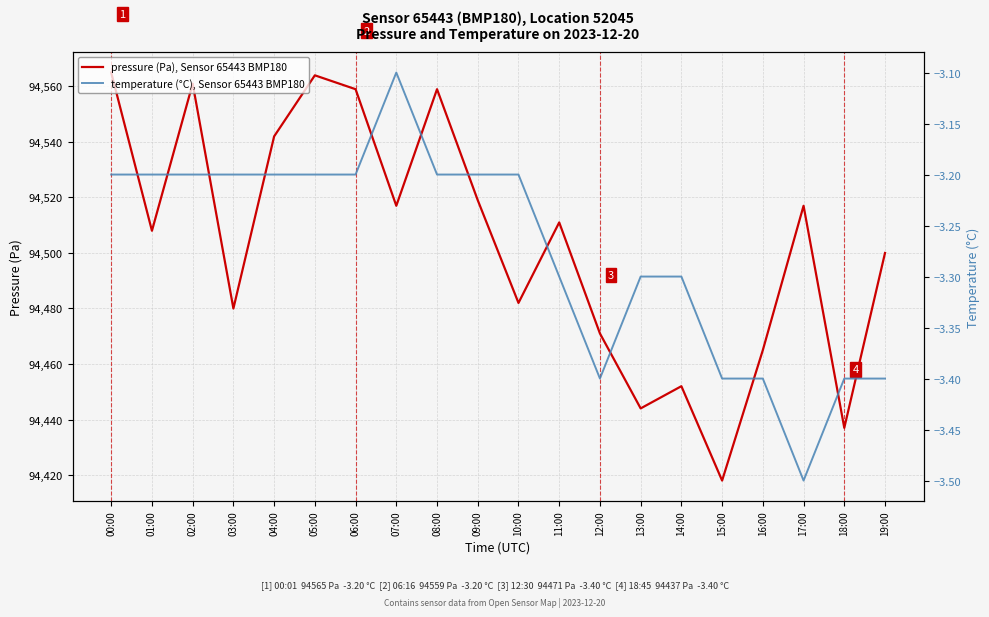

True or false: temperature (°C), Sensor 65443 BMP180 has more than 2 interior local peaks.

False